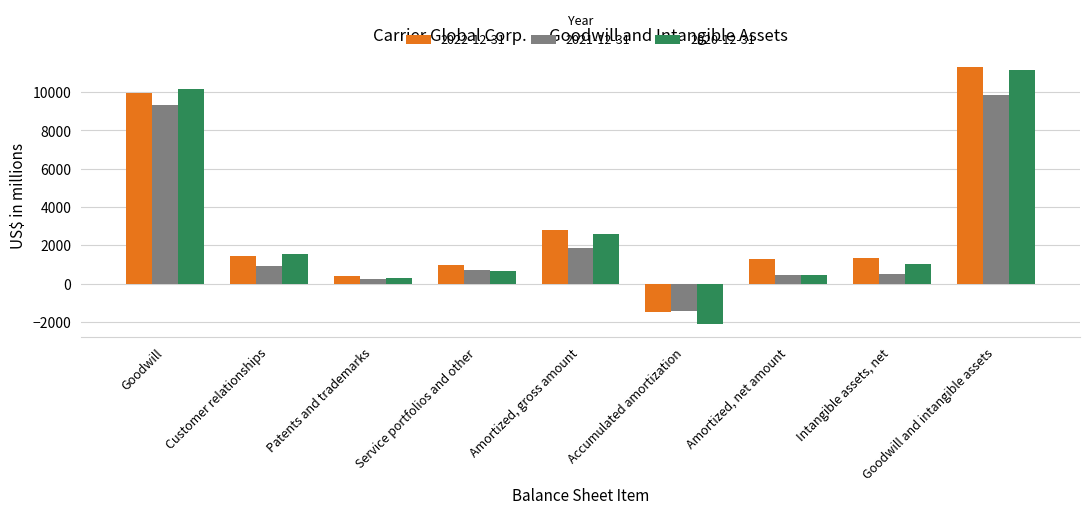

At which label is 2021-12-31 closest to 4219?

Amortized, gross amount